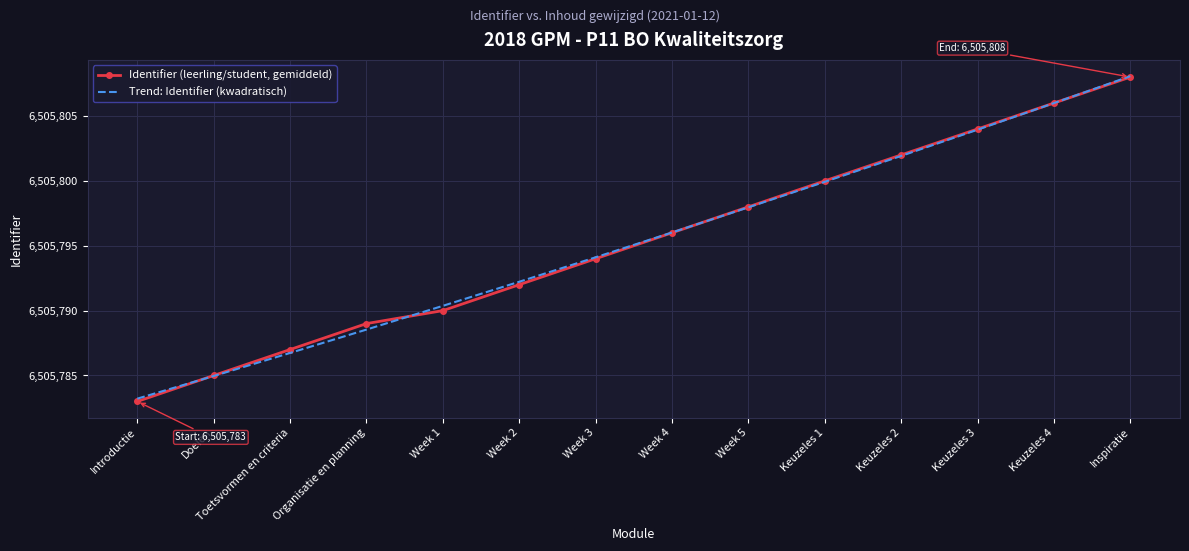

What value does the Identifier (leerling/student, gemiddeld) series have at Inspiratie?

6505808.0